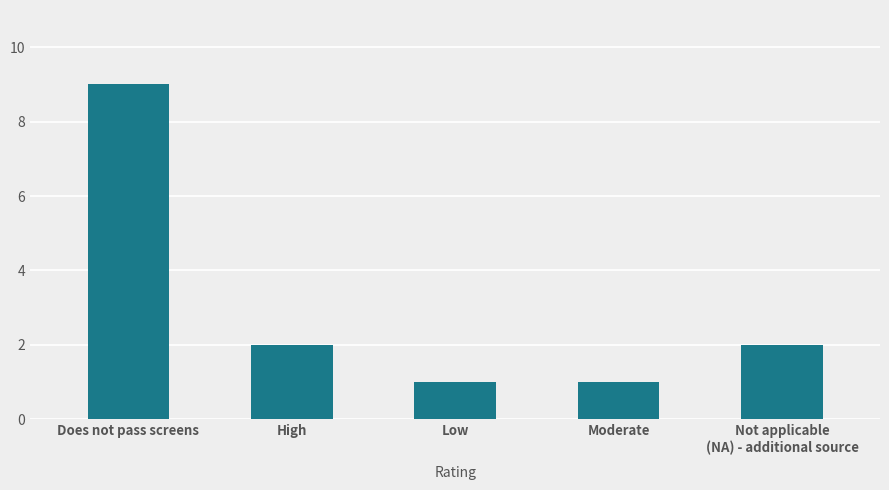

Count the values in the range 1 to 2.

4